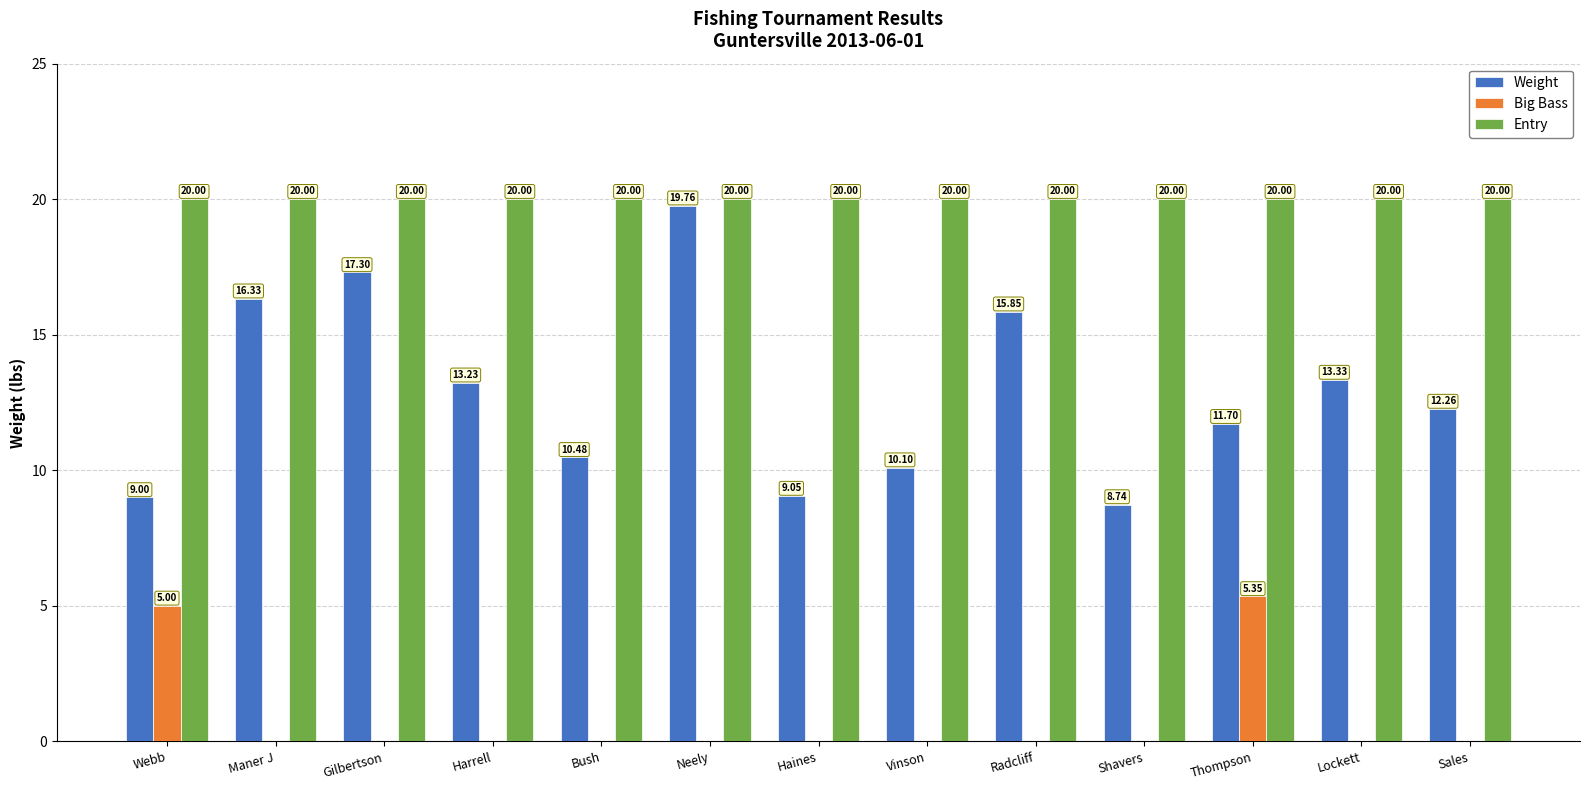

At which category is the sum across all series the highest?

Neely